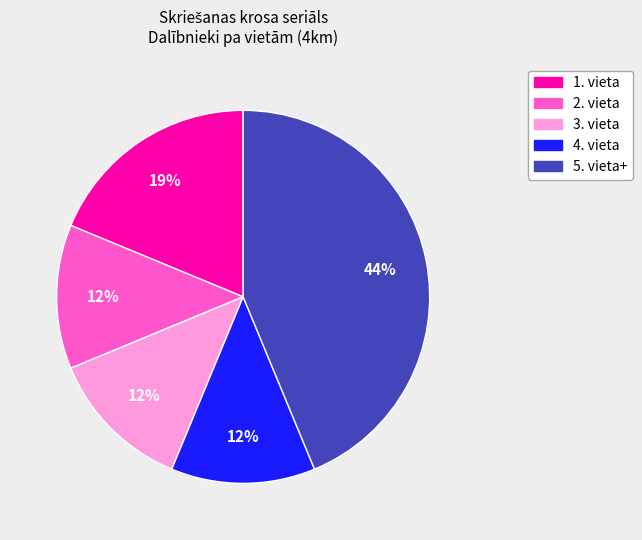

To the nearest percent, what is the average slice percentage?

20%